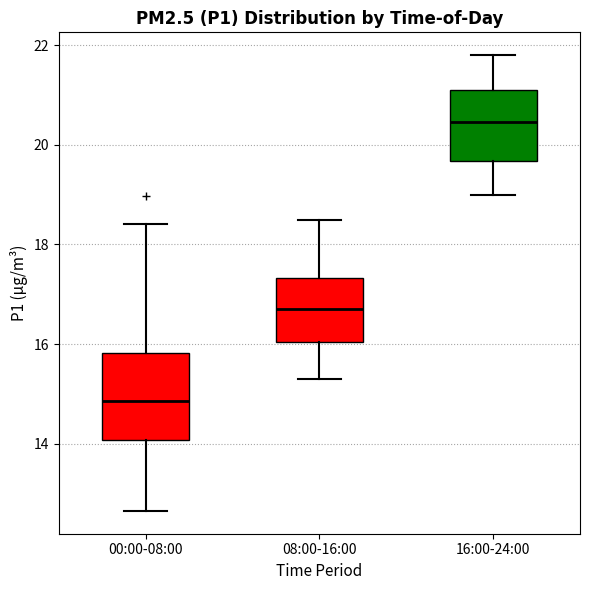

Where is the lower edge of the box for 16:00-24:00 on the y-axis? The values are not printed on the chart, so give them approximately, as read against the axis.

19.6